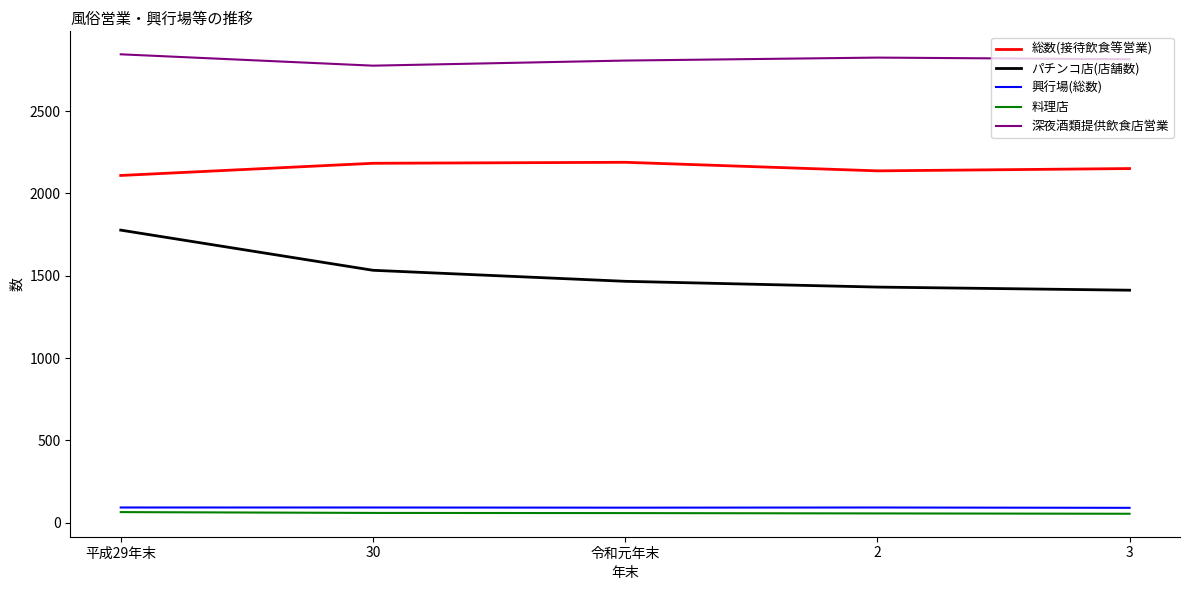

What is the sum of the 深夜酒類提供飲食店営業 values at 2 and 3?

5640